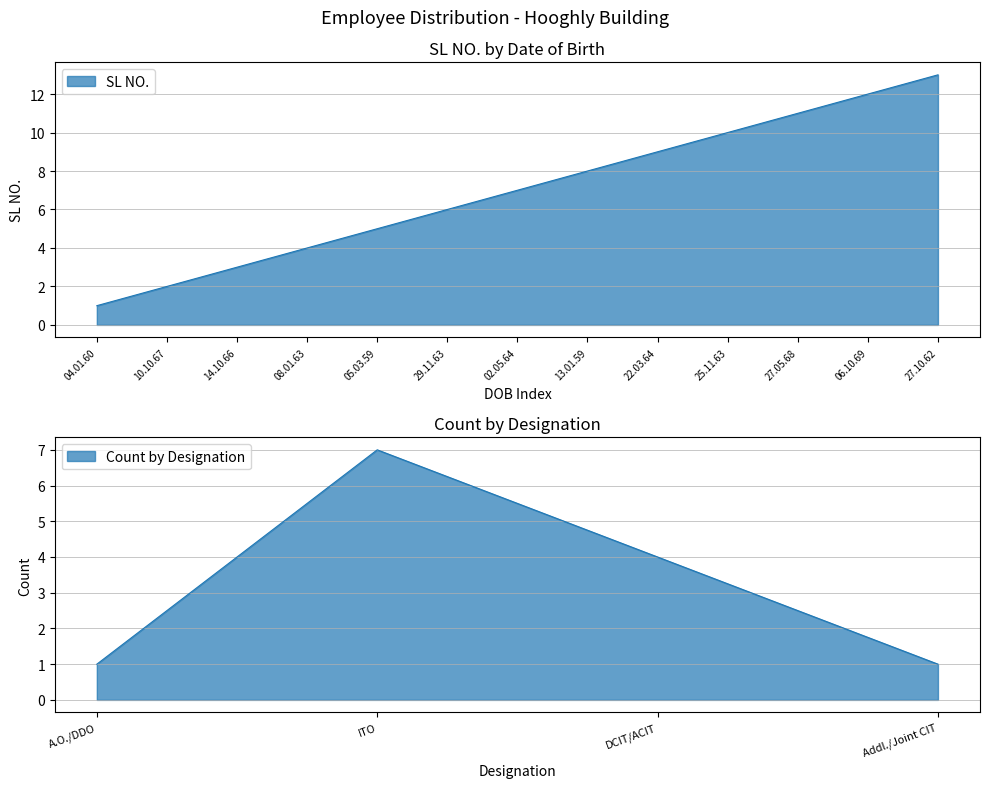

Reading left to right, what are all the values shown in this chart?

04.01.60=1	10.10.67=2	14.10.66=3	08.01.63=4	05.03.59=5	29.11.63=6	02.05.64=7	13.01.59=8	22.03.64=9	25.11.63=10	27.05.68=11	06.10.69=12	27.10.62=13